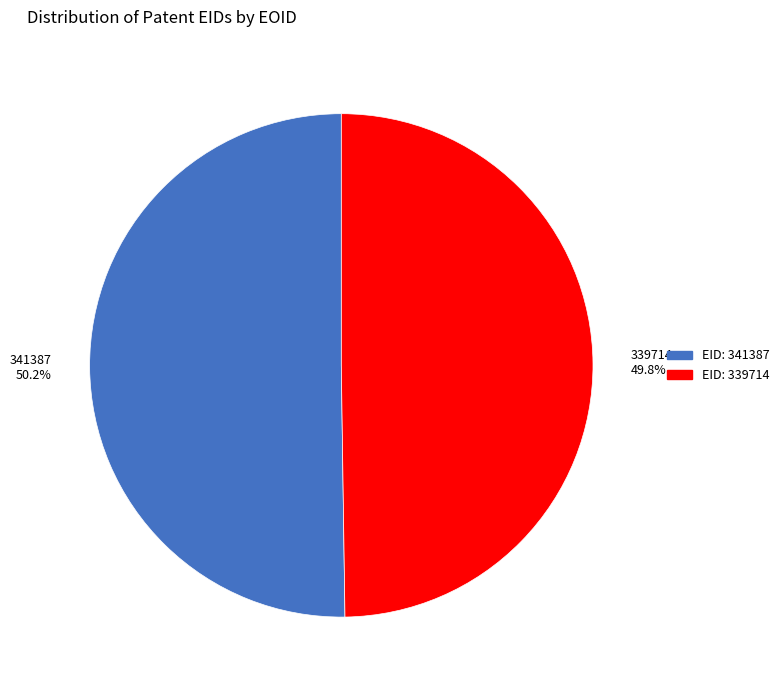

Approximately how many times larger is the value at 339714 49.8% compared to 341387 50.2%?

1.0